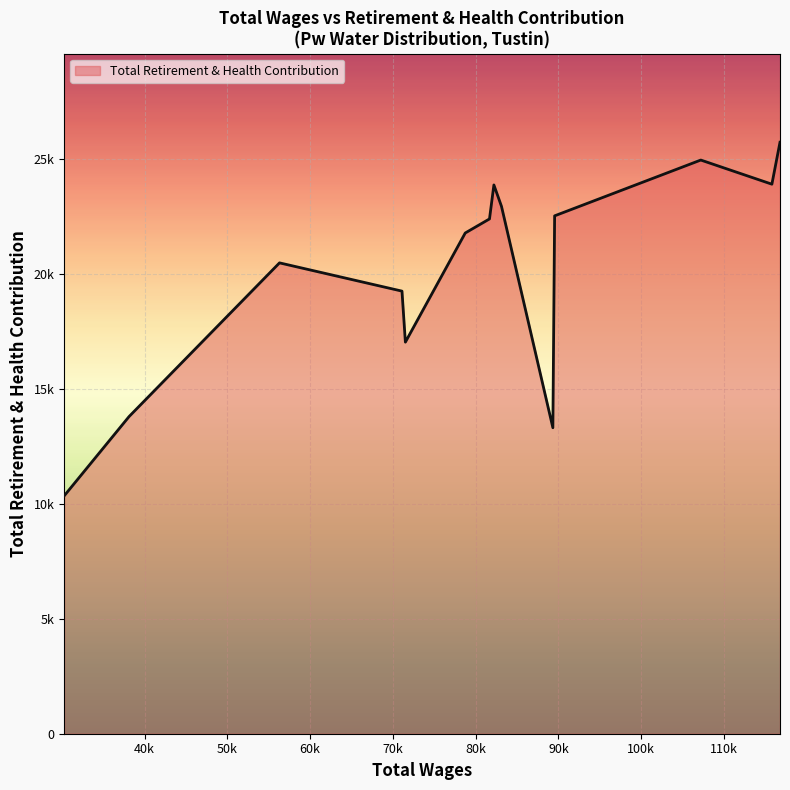

Reading left to right, transcribe all the data shown in this chart.

116776.0=25731	115795.0=23906	107205.0=24956	89543.0=22529	89330.0=13311	83123.0=22940	82204.0=23873	81673.0=22395	78743.0=21783	71509.0=17035	71098.0=19254	56300.0=20483	38115.0=13795	30277.0=10347